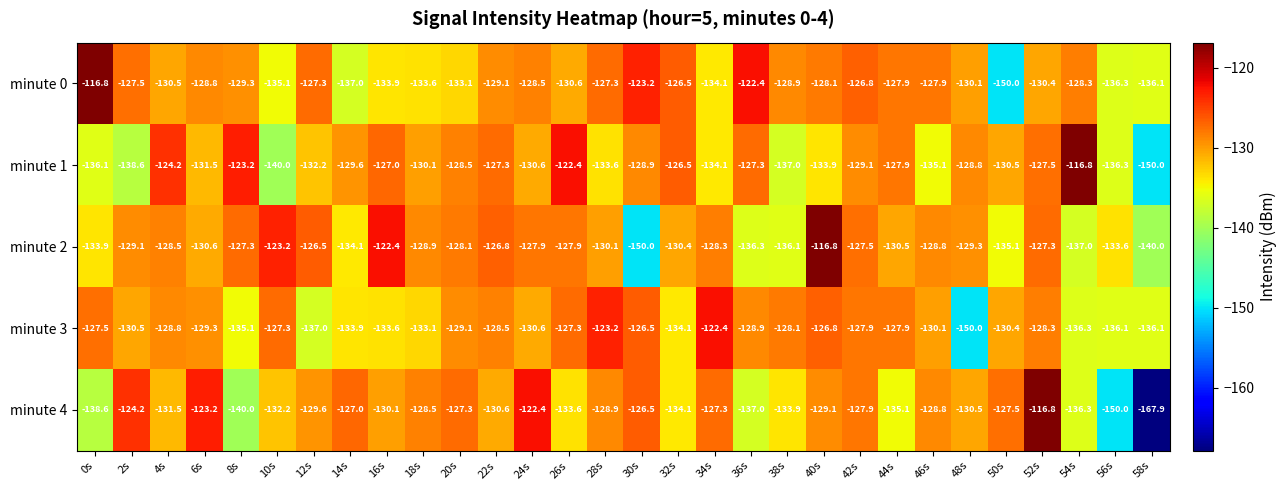

Is the value of minute 1 at 58s greater than the value of minute 2 at 34s?

No